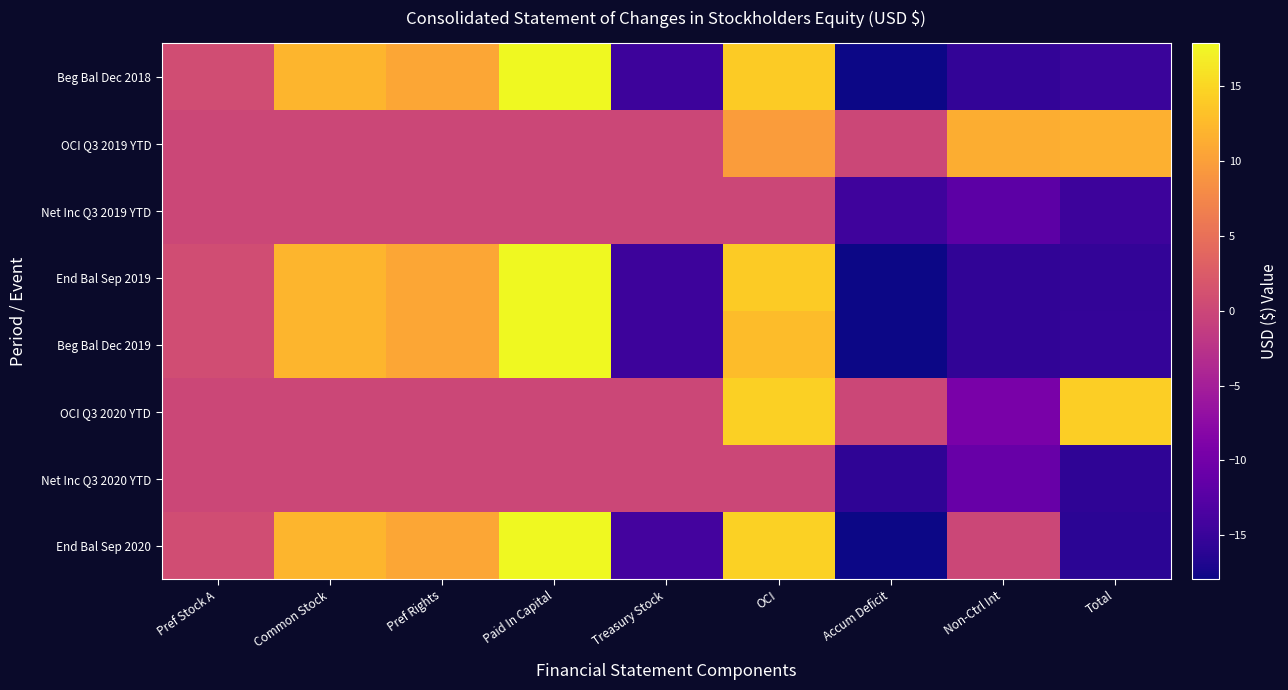

Is it true that End Bal Sep 2019 equals 17.5 at Pref Rights?

False